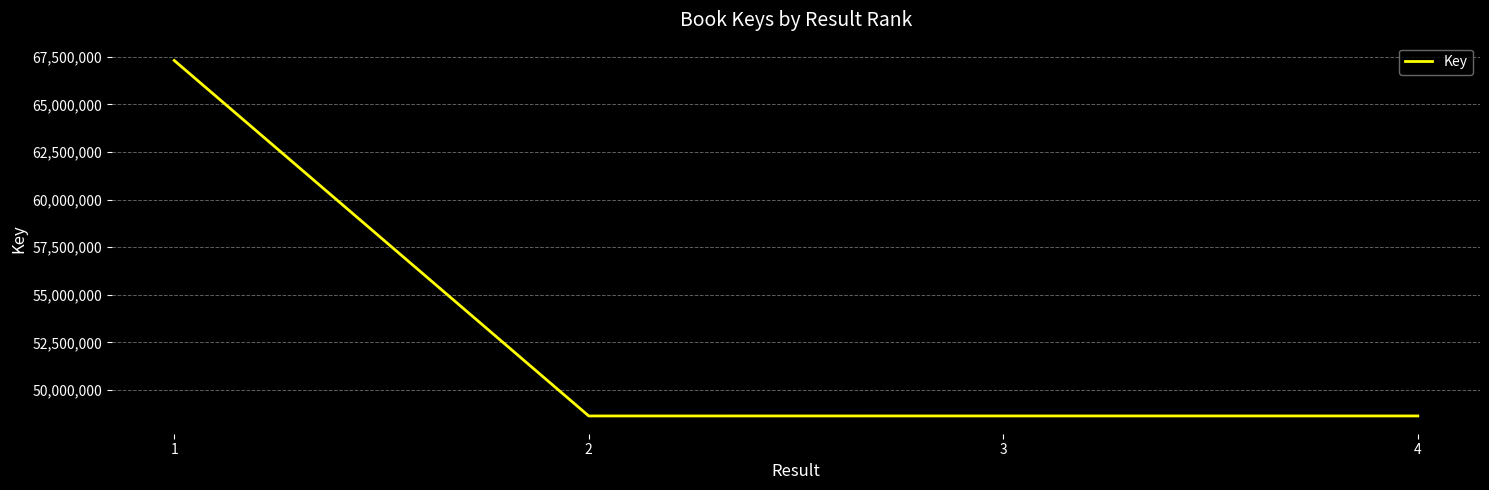

At which category does the data reach its first local peak?

3